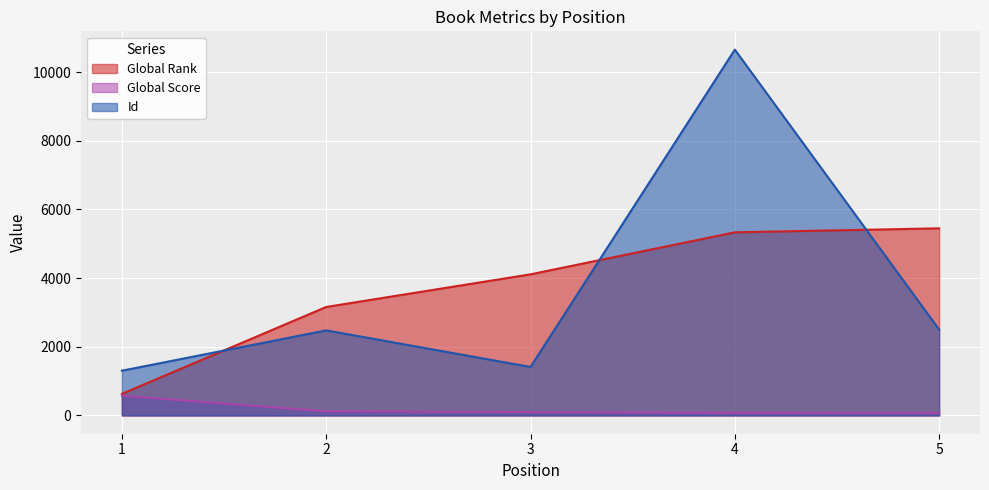

What is the sum of the Id values at 4 and 5?

13160